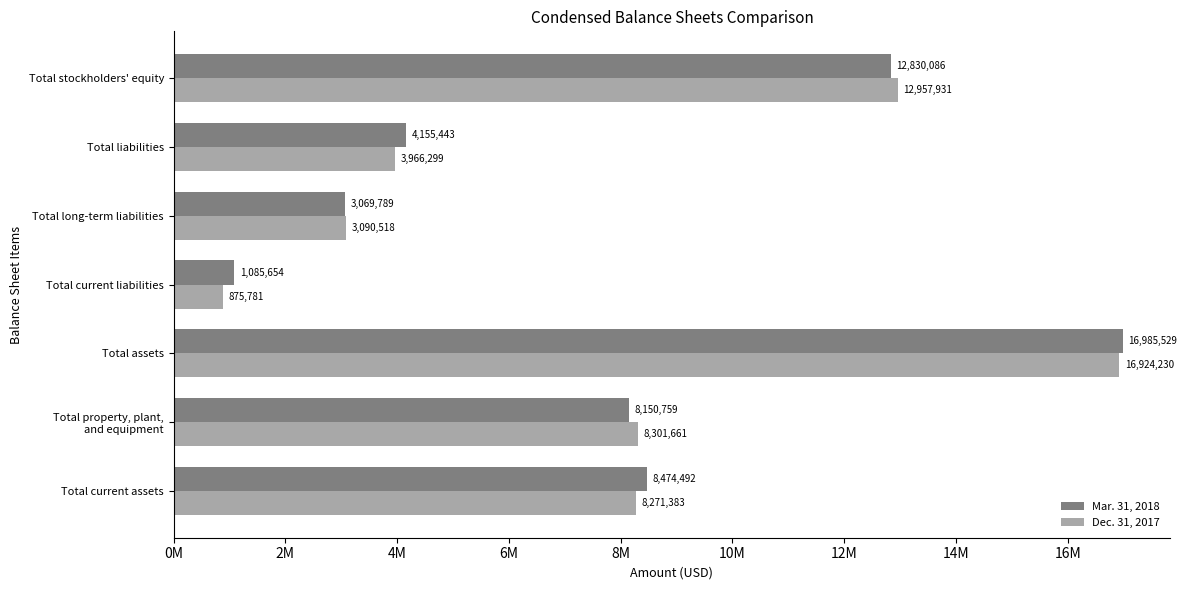

At which category is the sum across all series the highest?

Total assets